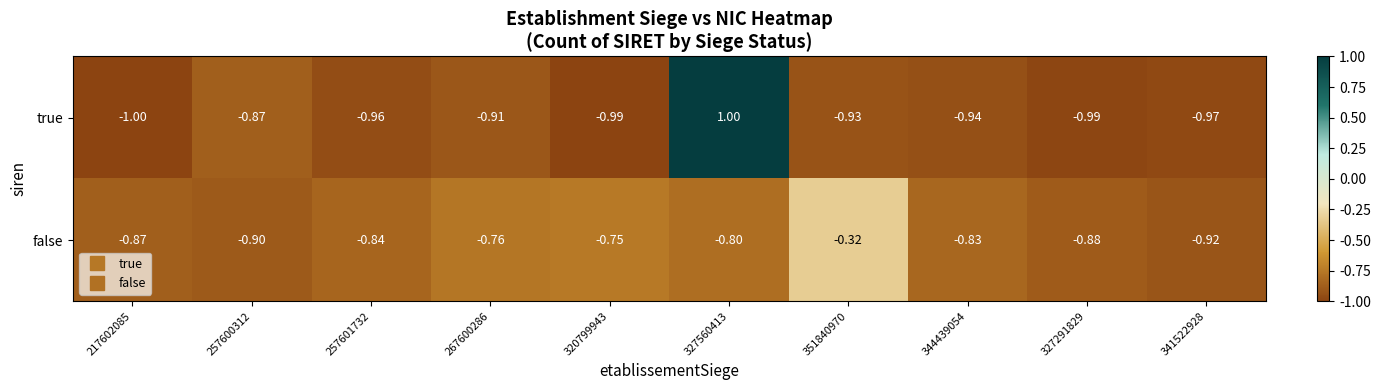

At how many categories does at least one series exceed 0?

1